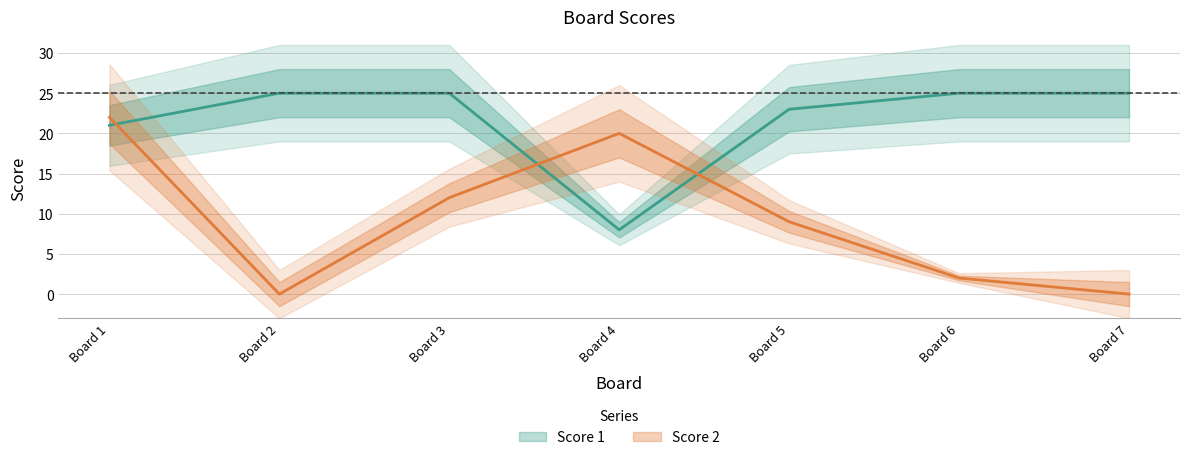

How many lines are shown in the chart?

2